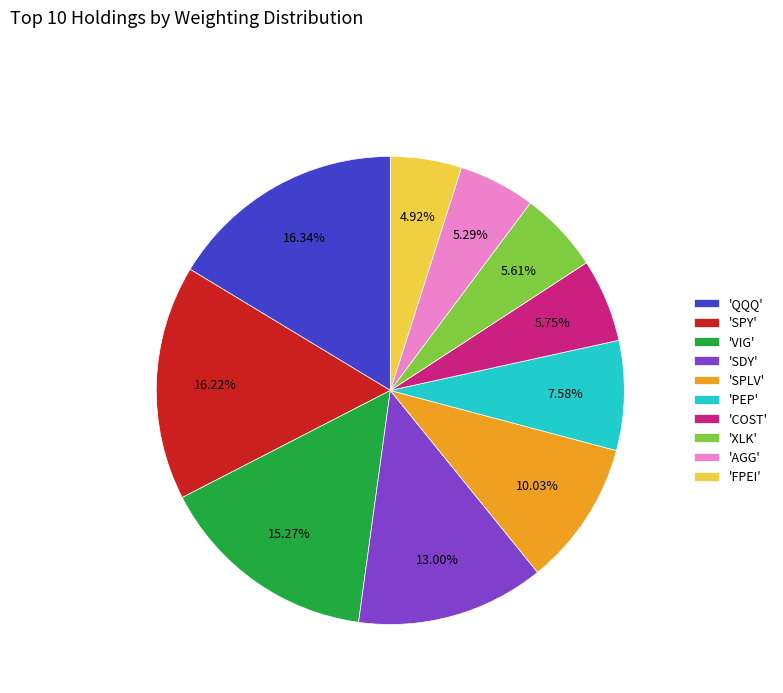

To the nearest percent, what is the average slice percentage?

10%